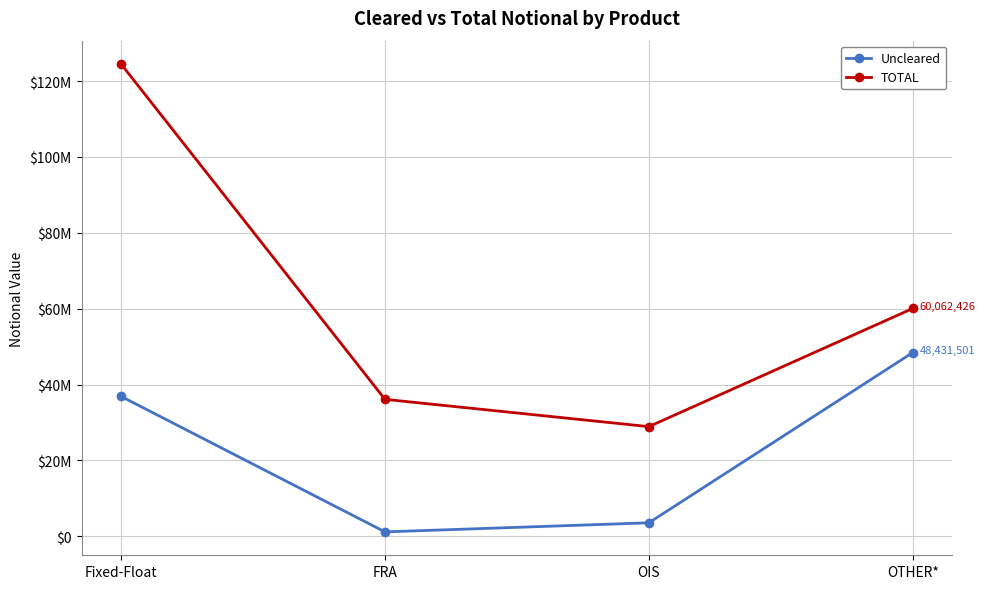

Which series has the widest spread of values?

TOTAL